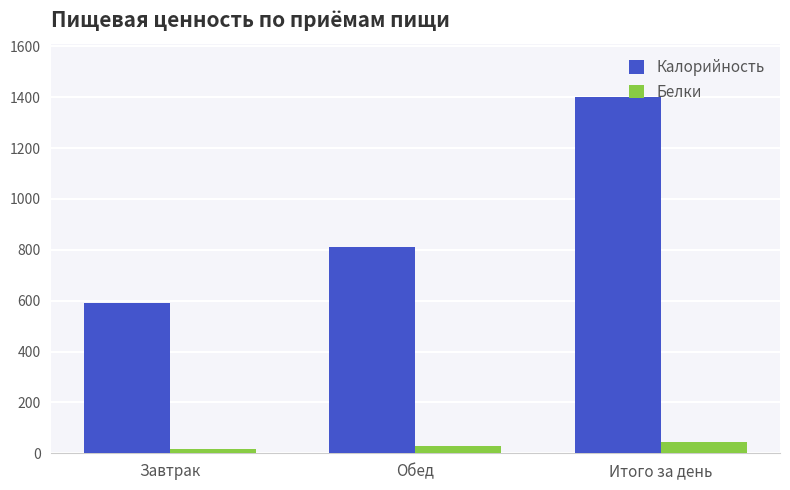

What is the total value across all series at Обед?

837.1